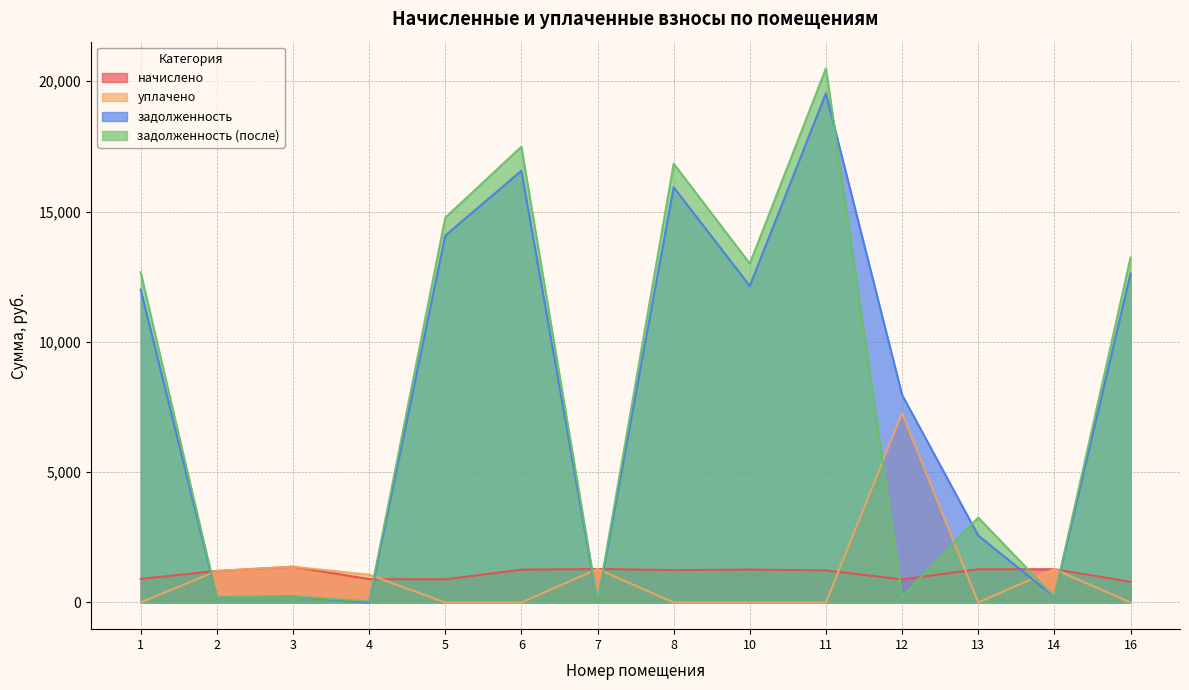

What is the average value of the задолженность (после) series?

8047.6